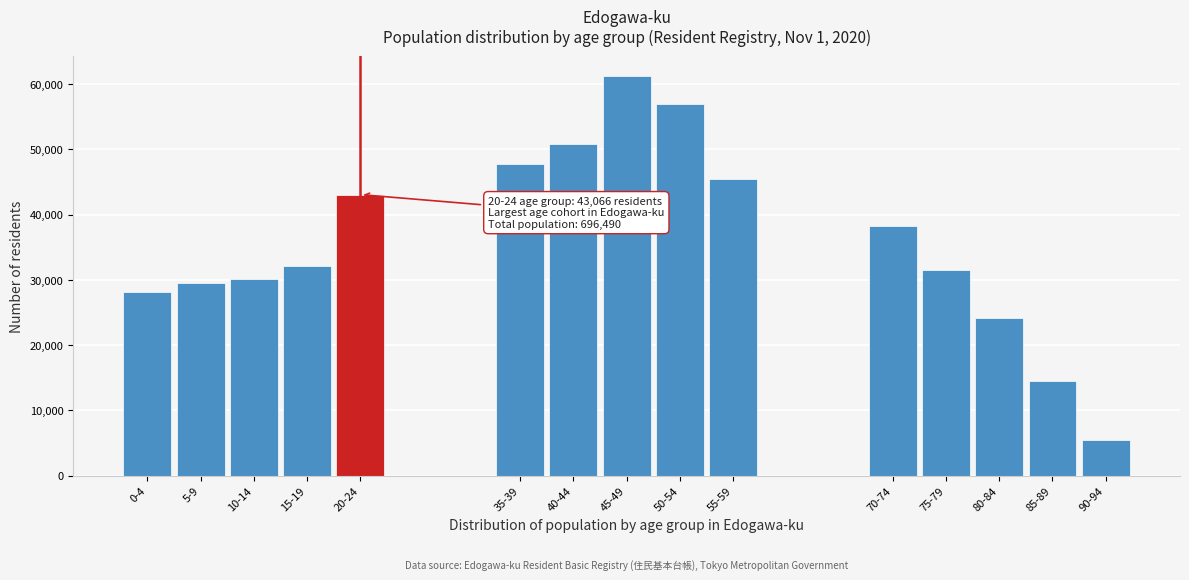

Reading left to right, list all the values displayed in this chart.

28118	29591	30172	32170	43066	47695	50844	61233	56981	45502	38202	31488	24136	14543	5414